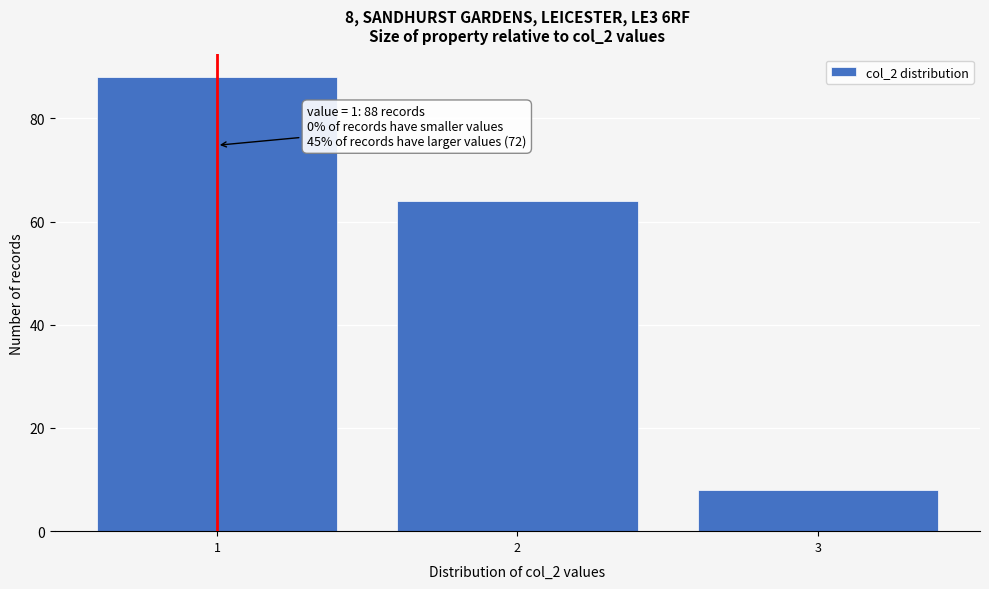

Reading left to right, transcribe all the data shown in this chart.

1=88	2=64	3=8